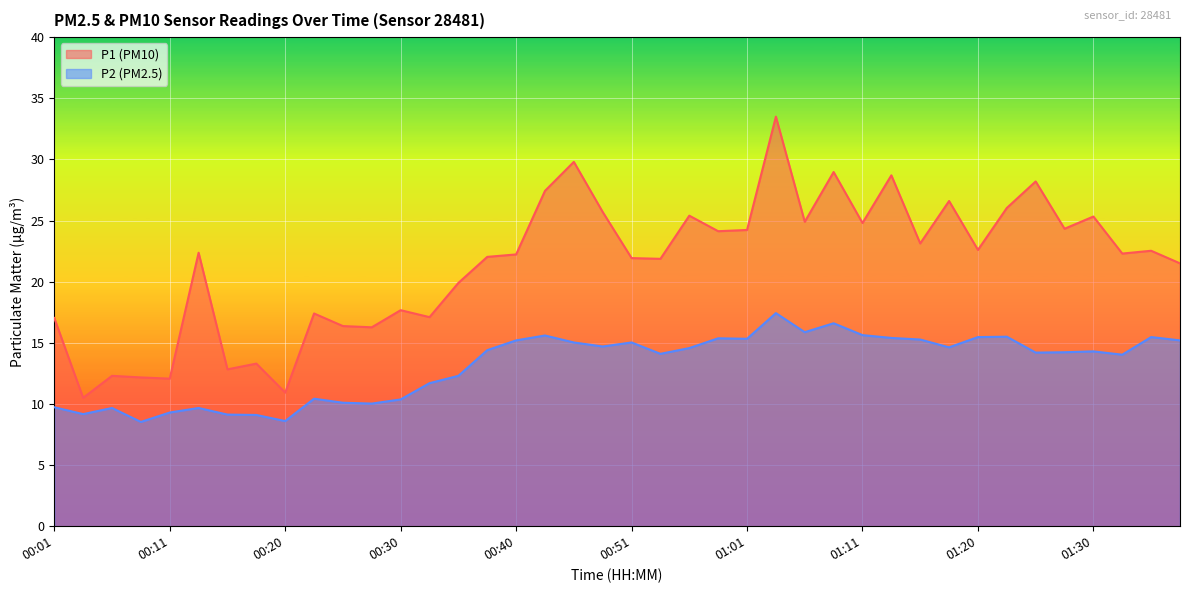

Between 00:49 and 01:06, which is larger?

00:49